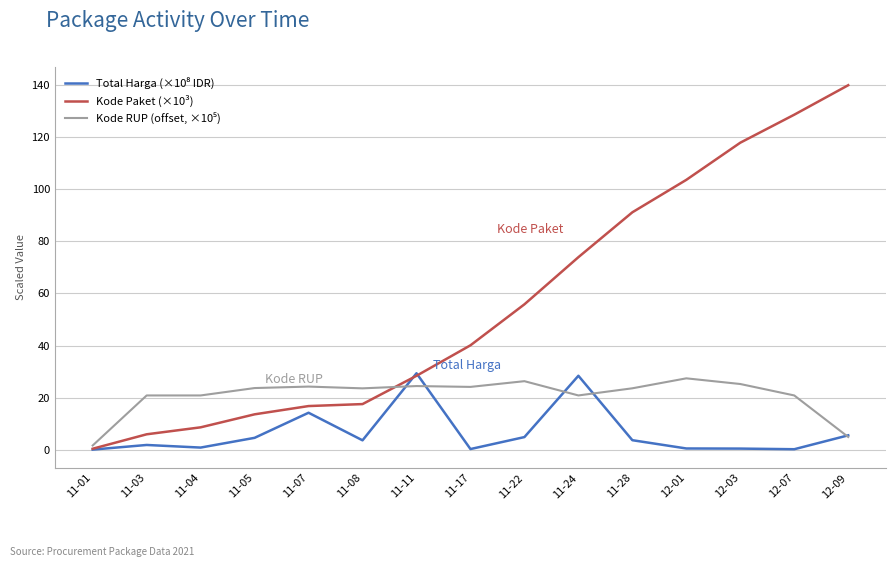

What position from the left is 12-09?

15